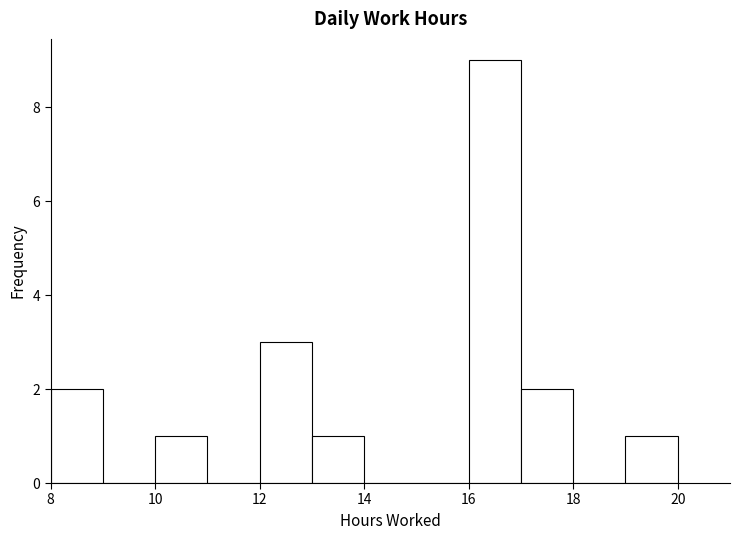

Reading left to right, transcribe this chart: for each bar, give the range it covers on the x-axis and its height. The values are not printed on the chart, so give them approximately, as read against the axis.

8 to 9: 2
9 to 10: 0
10 to 11: 1
11 to 12: 0
12 to 13: 3
13 to 14: 1
14 to 15: 0
15 to 16: 0
16 to 17: 9
17 to 18: 2
18 to 19: 0
19 to 20: 1